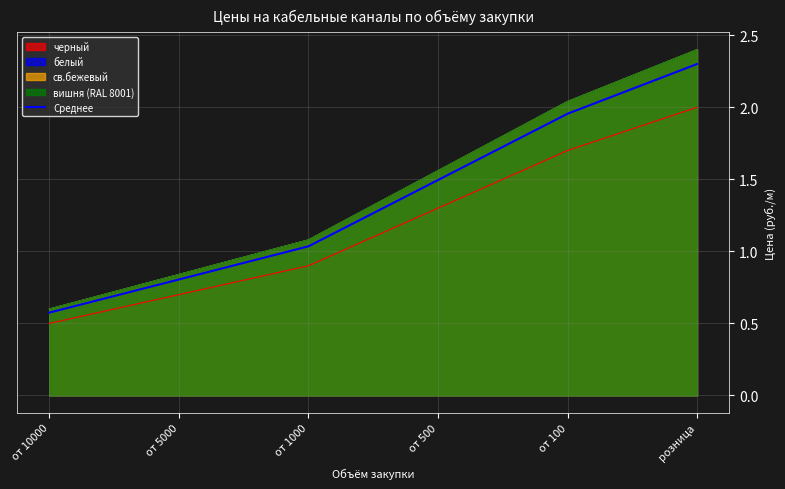

What is the change in value from от 5000 to от 500?

+0.7